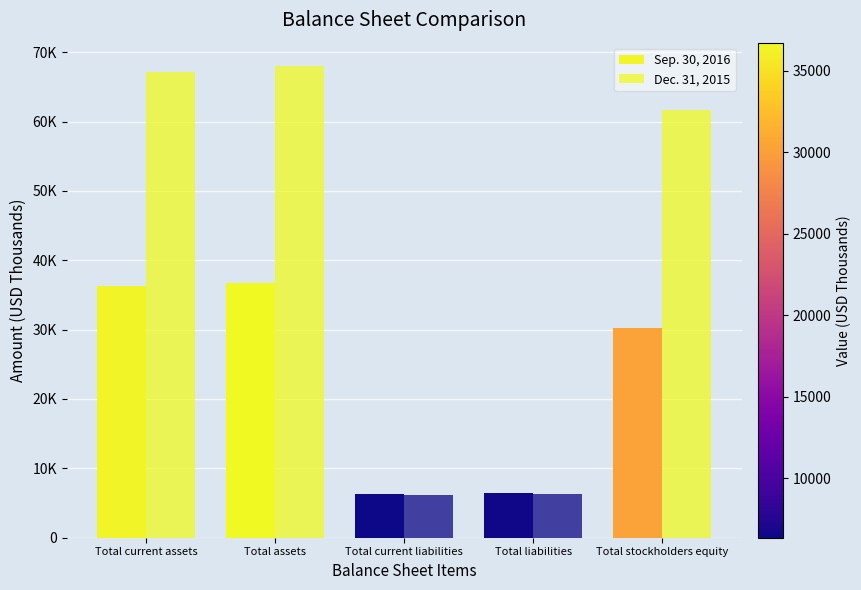

At which label is Sep. 30, 2016 closest to 21532?

Total stockholders equity